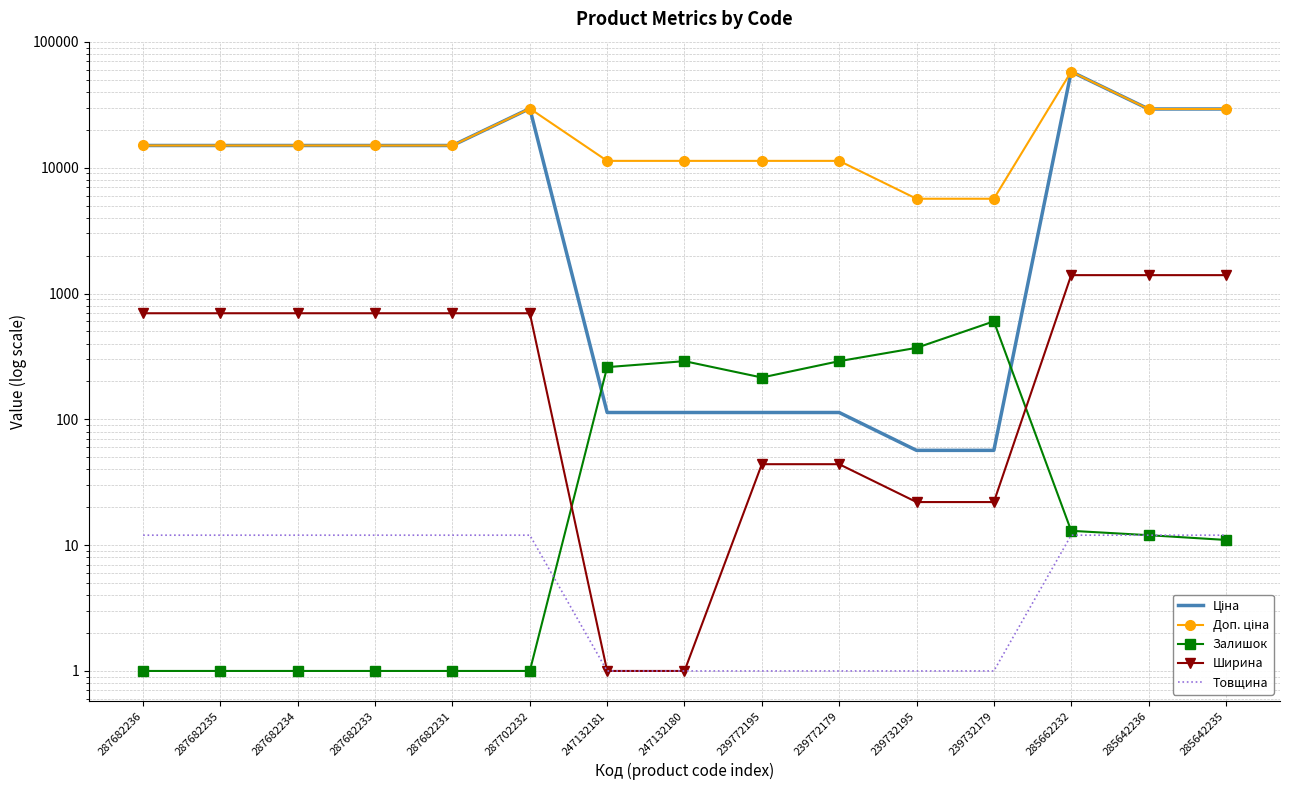

How many intersections are there between Залишок and Ціна?

2